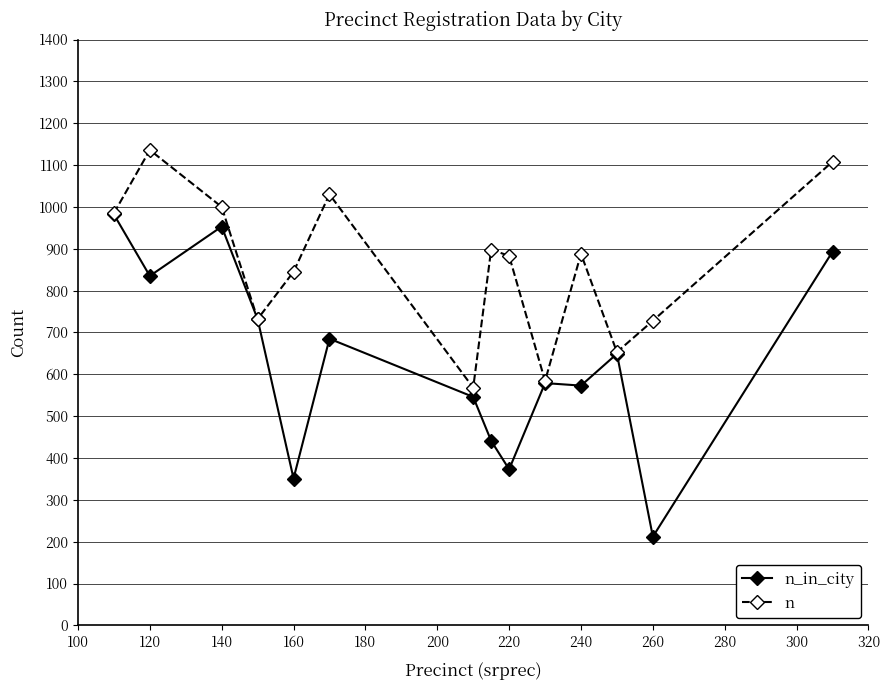

Which series has the largest total across all categories?

n